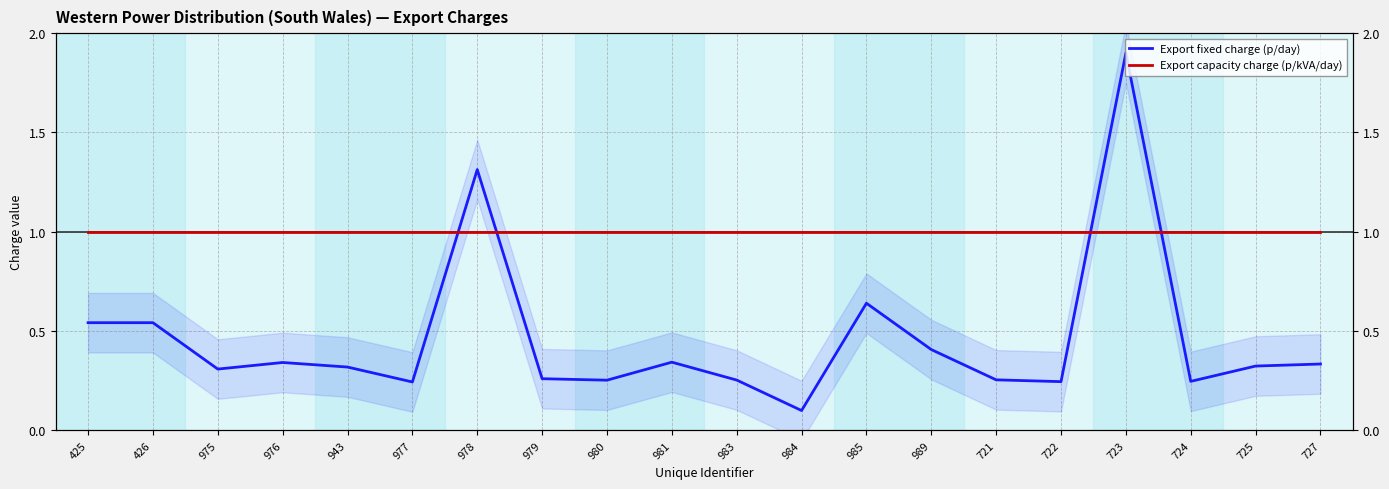

How many data points does each series have?

20